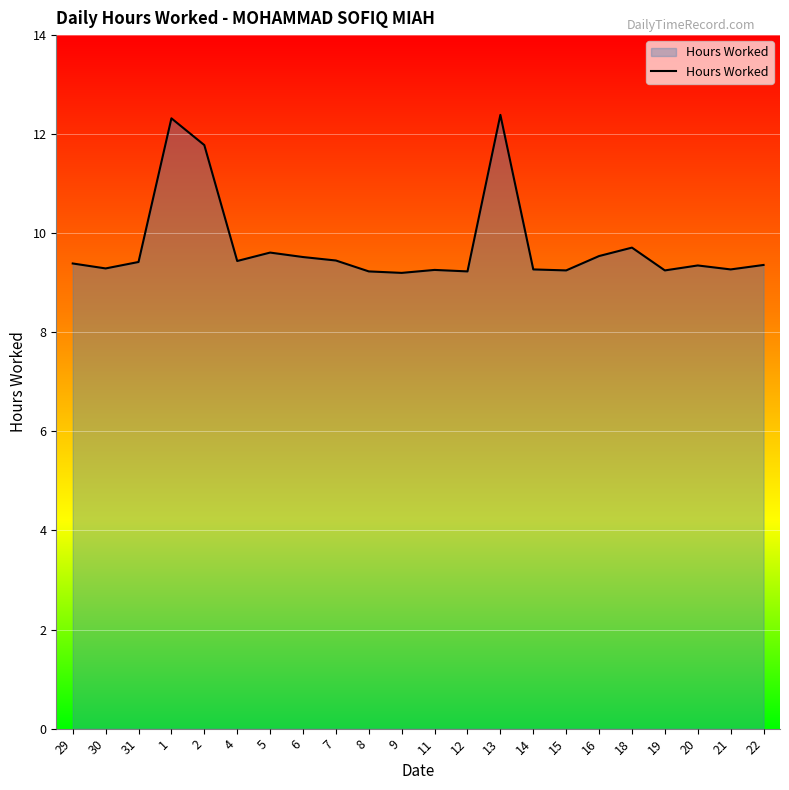

What is the change in value from 1 to 8?

-3.1